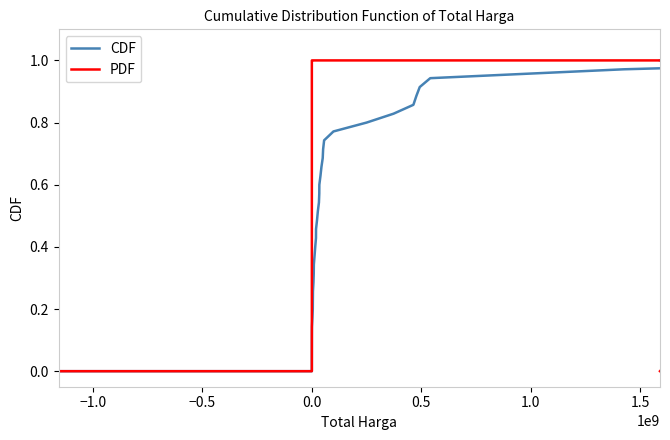

The value of CDF at −1.5 is -0.4. True or false?

False